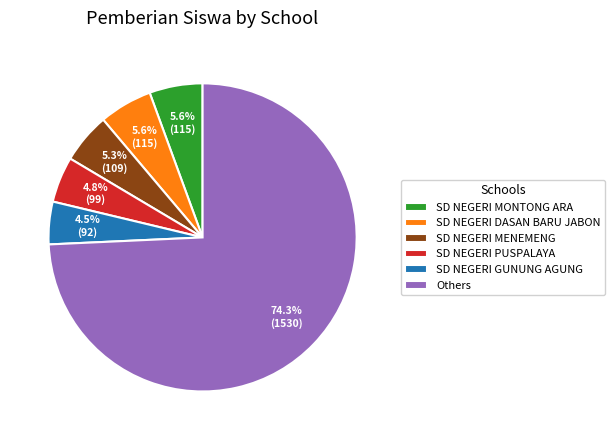

Is the sum of SD NEGERI MONTONG ARA and Others greater than half?

Yes